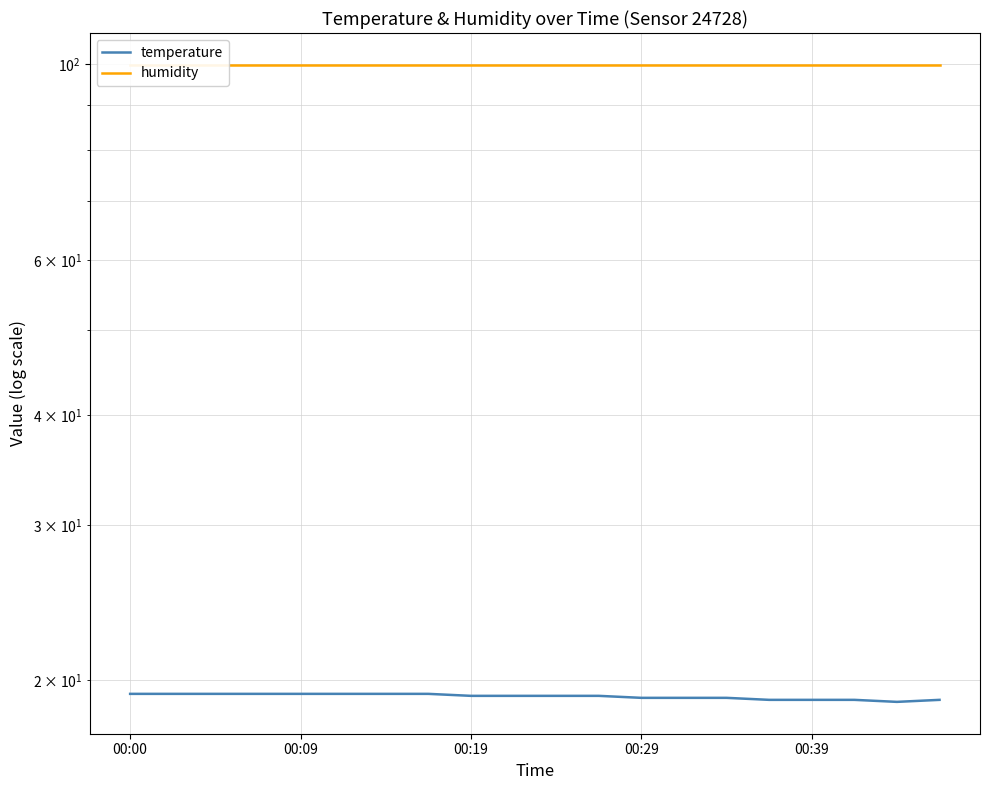

What is the minimum value shown in the chart?

18.9